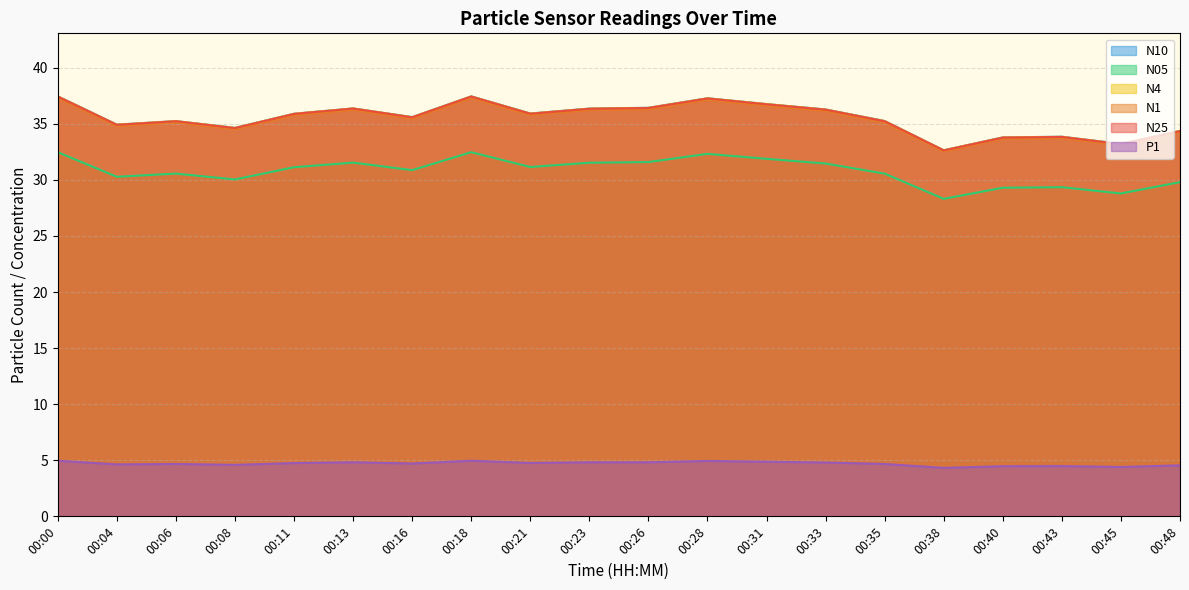

Is it true that N10 equals 61.8 at 00:00?

False